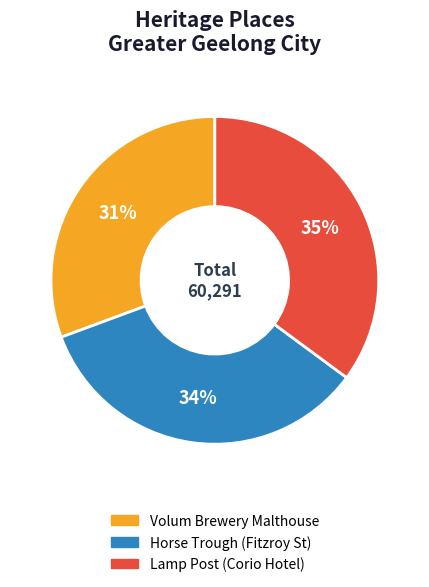

True or false: Horse Trough (Fitzroy St) accounts for 26% of the total.

False